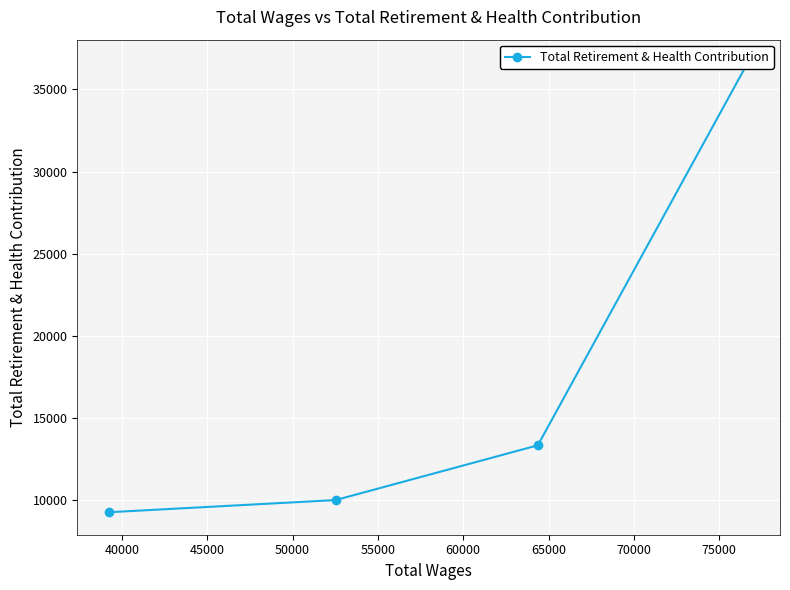

The value at 45000 is 2200. True or false?

False